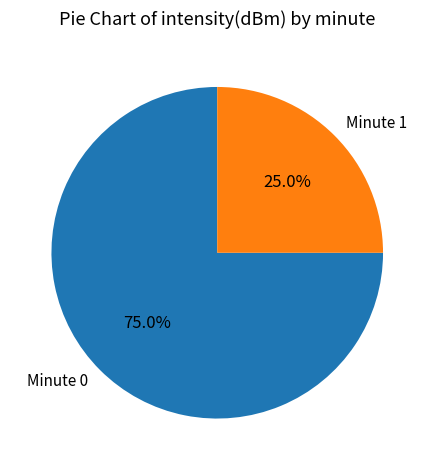

What is the total percentage of Minute 1 and Minute 0?

100.0%